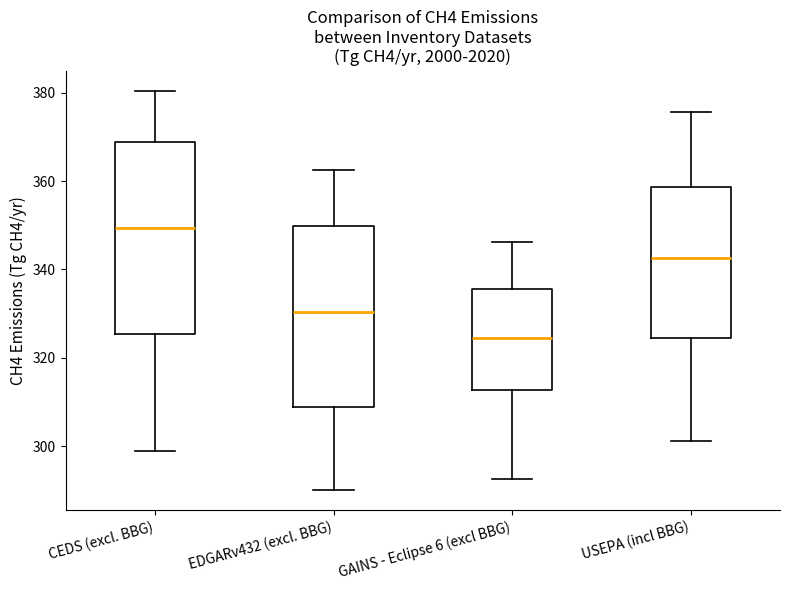

Where does the lower whisker of the box for GAINS - Eclipse 6 (excl BBG) end on the y-axis? The values are not printed on the chart, so give them approximately, as read against the axis.

292